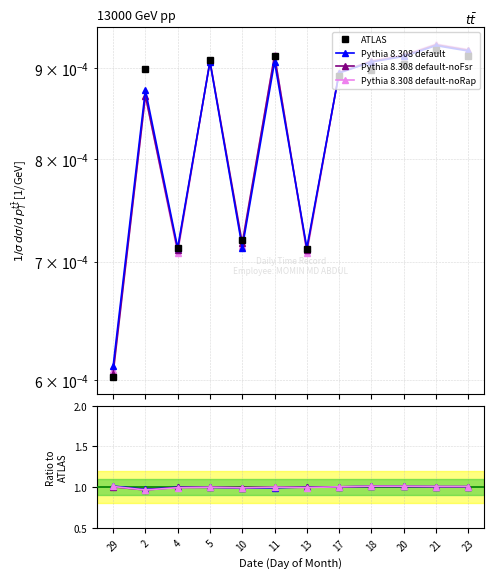

What is the value of the Pythia 8.308 default-noRap point at the 12th from the left?

1.0